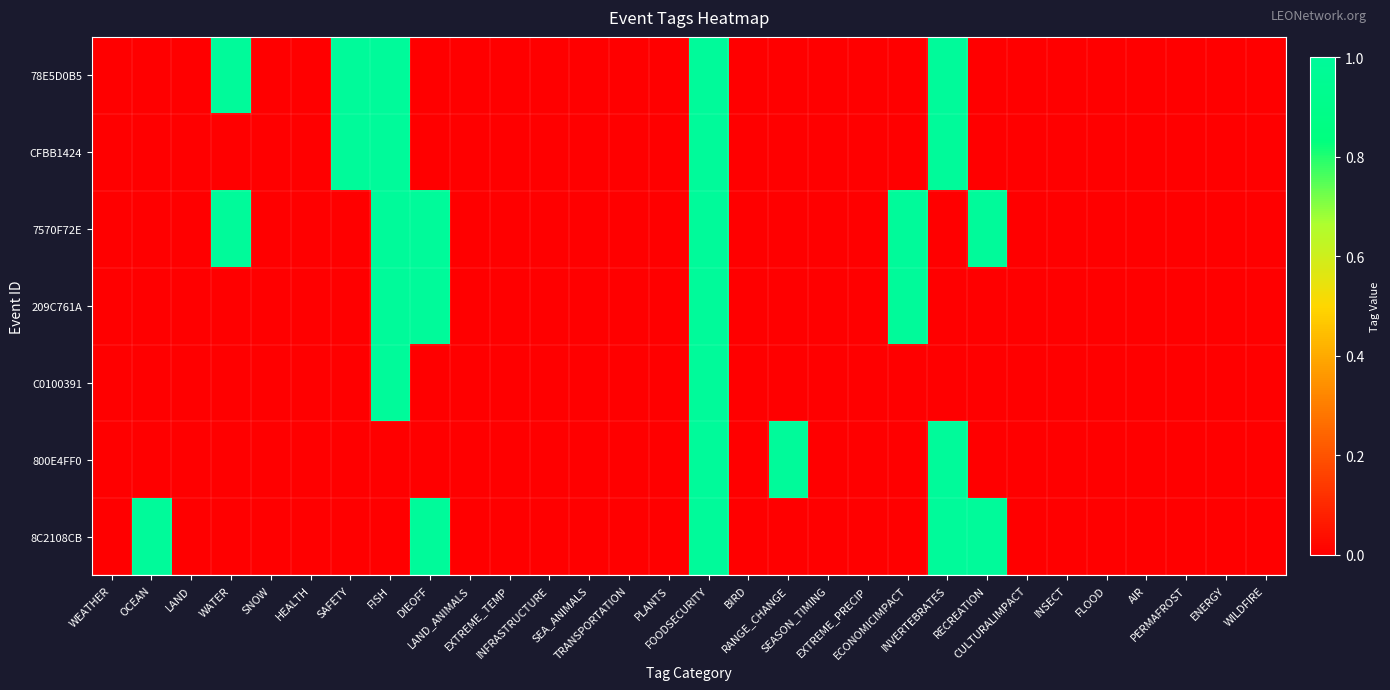

How many distinct data groups are displayed?

7